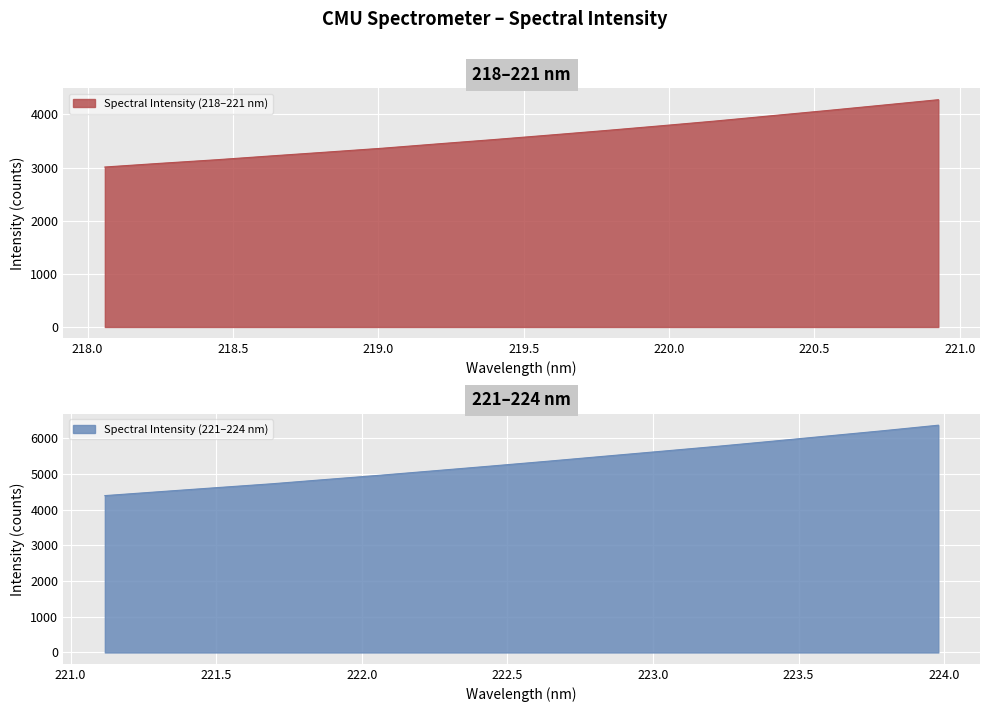

What is the sum of all values?

142691.0